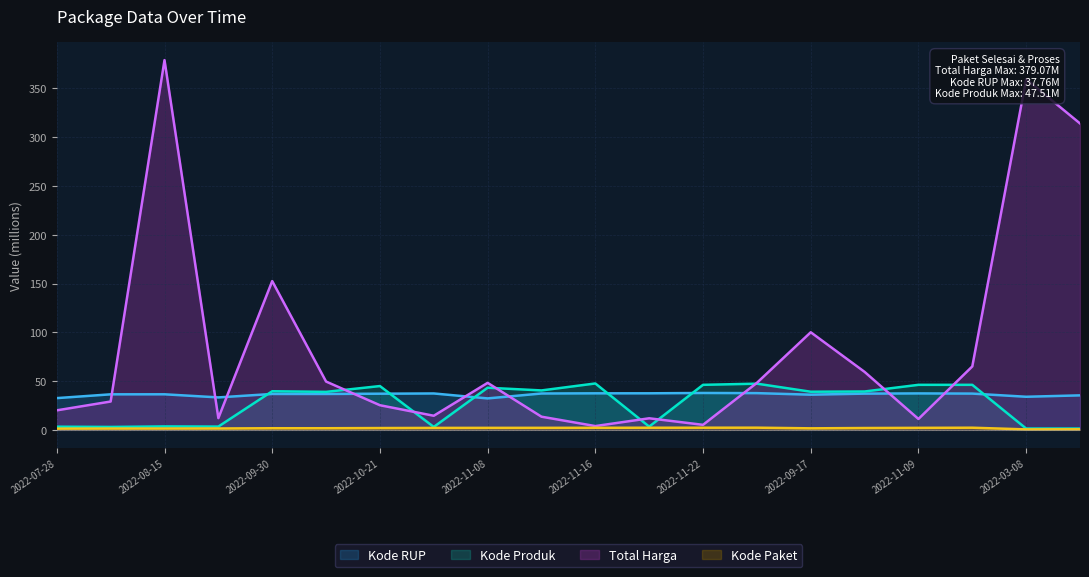

Where is the first local minimum for Kode Produk?

2022-08-10